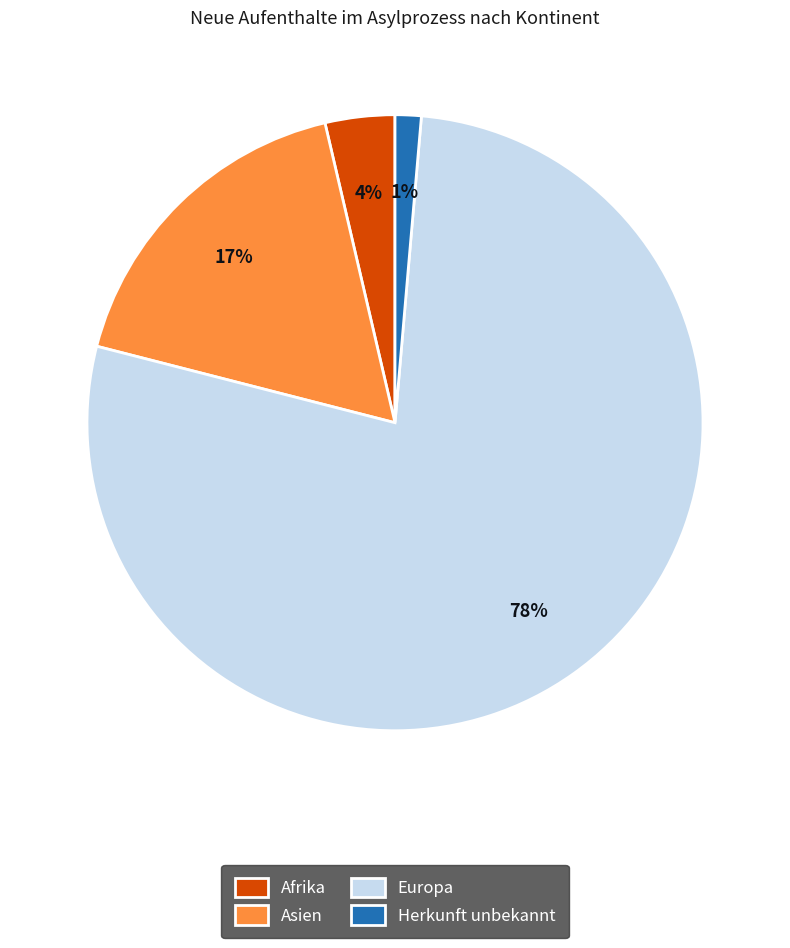

Which category has the smallest portion of the pie?

Herkunft unbekannt